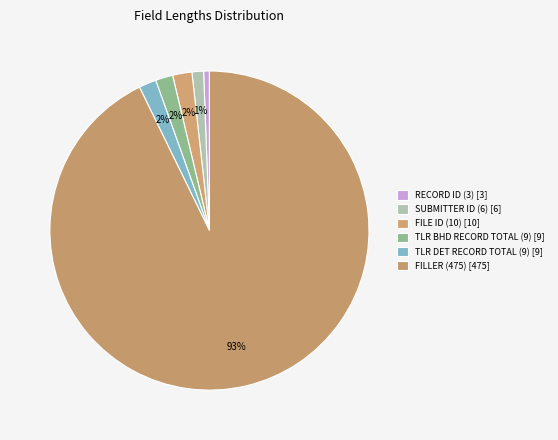

Which category has the smallest portion of the pie?

RECORD ID (3)